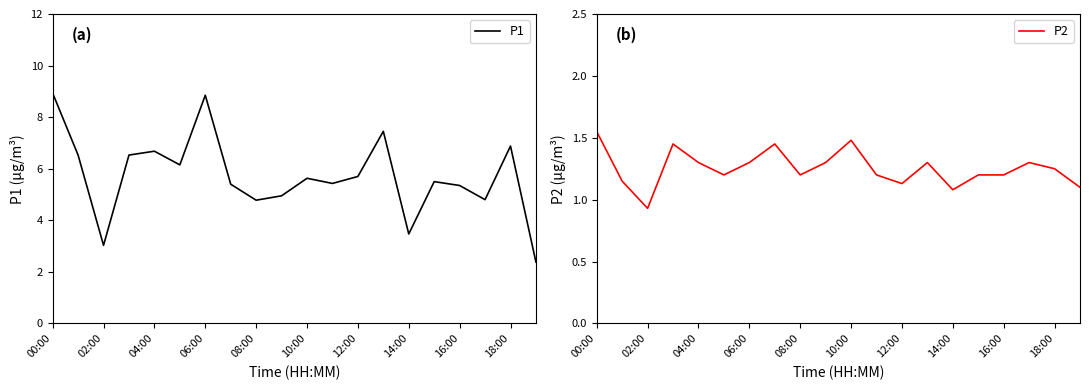

Which category has the highest value in the P2 series?

00:00